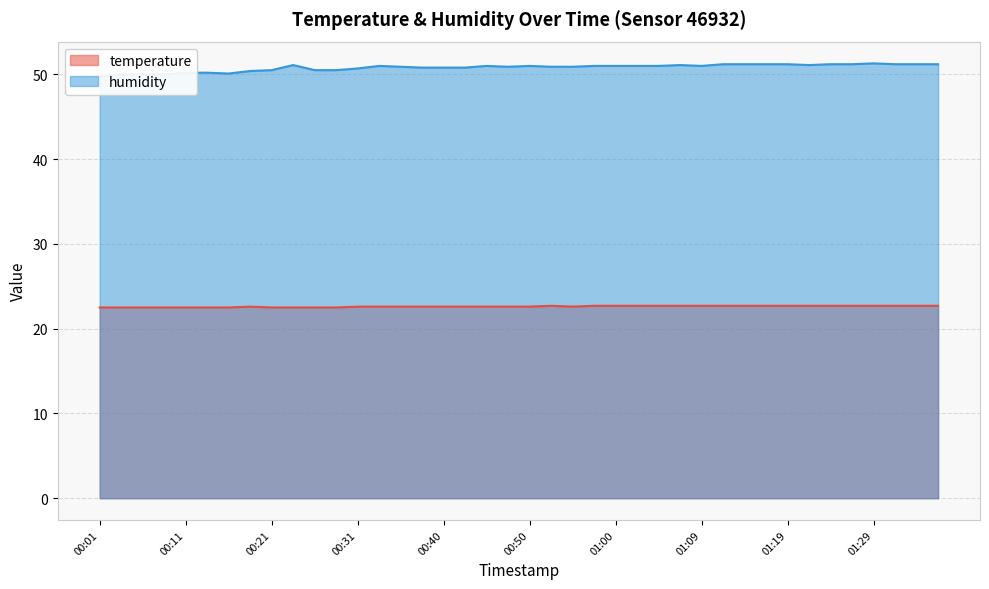

What position from the left is 01:12?

30